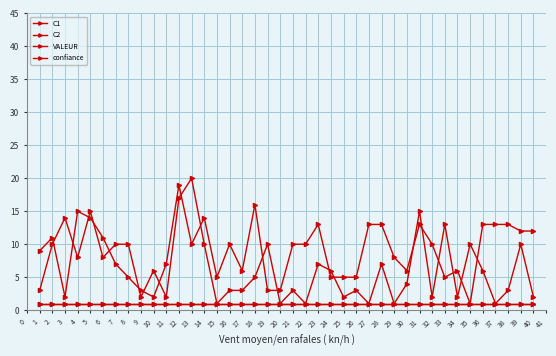

The value of confiance at 11 is 2. True or false?

False